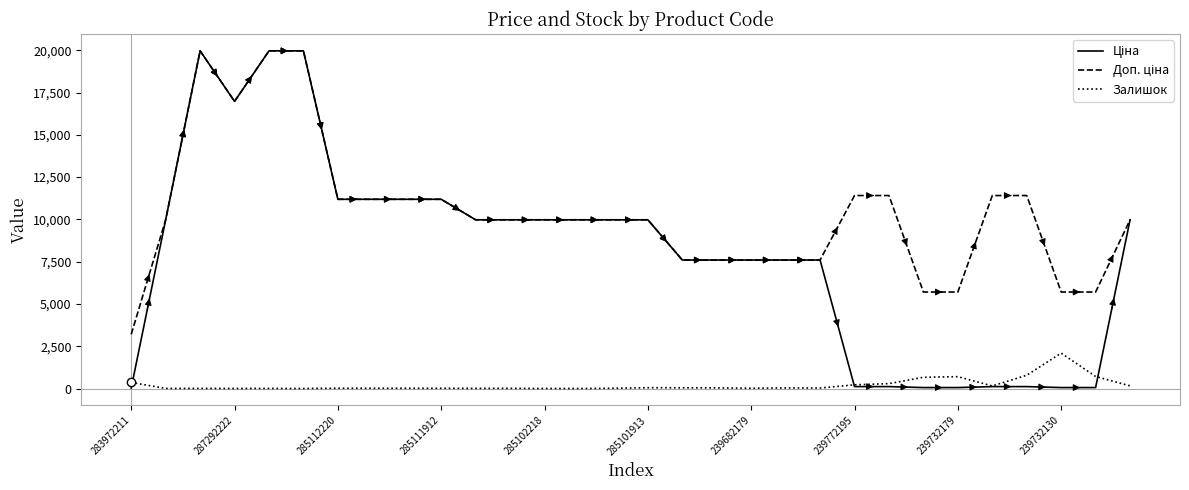

What is the greatest value displayed?

19964.2